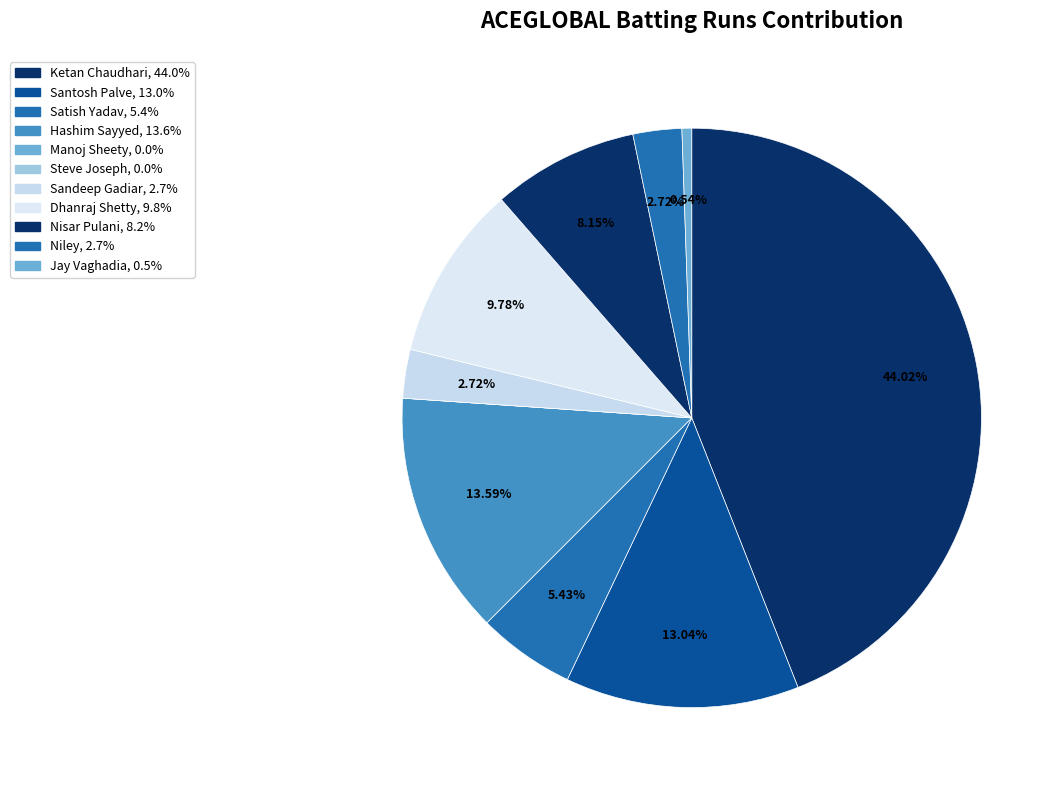

To the nearest percent, what portion does Sandeep Gadiar represent?

3%